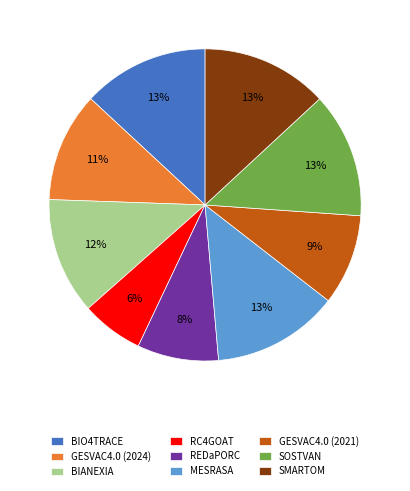

The SOSTVAN slice represents 22% of the pie. True or false?

False